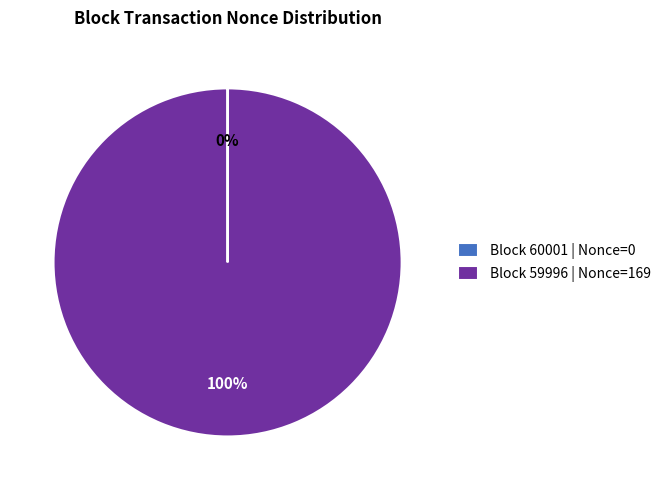

Which category accounts for the majority?

Block 59996 | Nonce=169